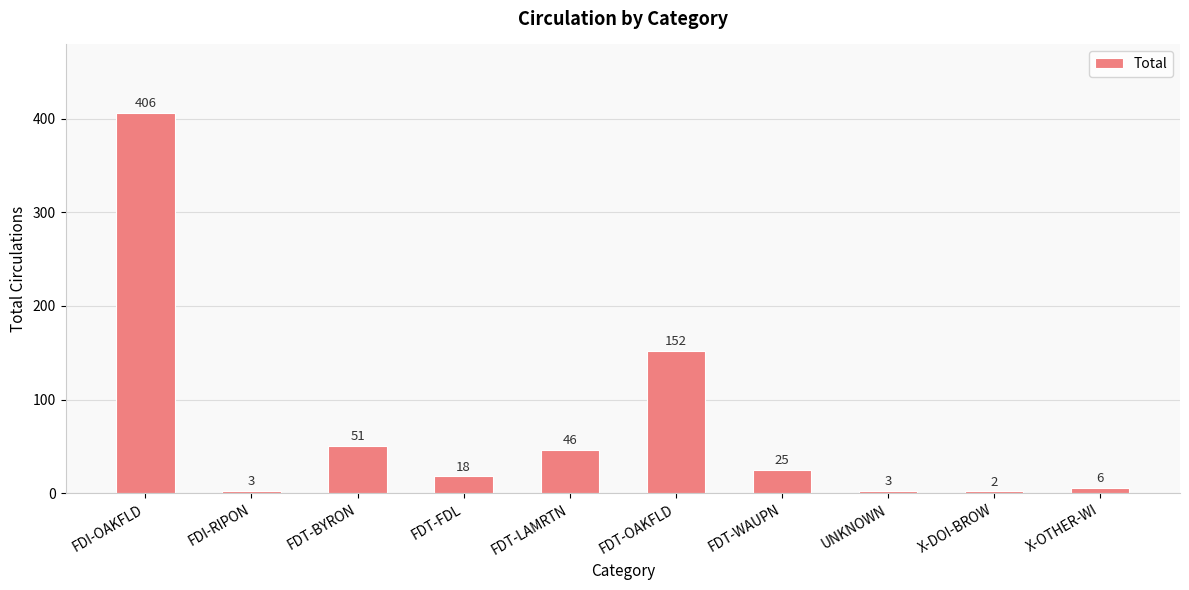

True or false: the data shows 3 at FDI-RIPON.

True